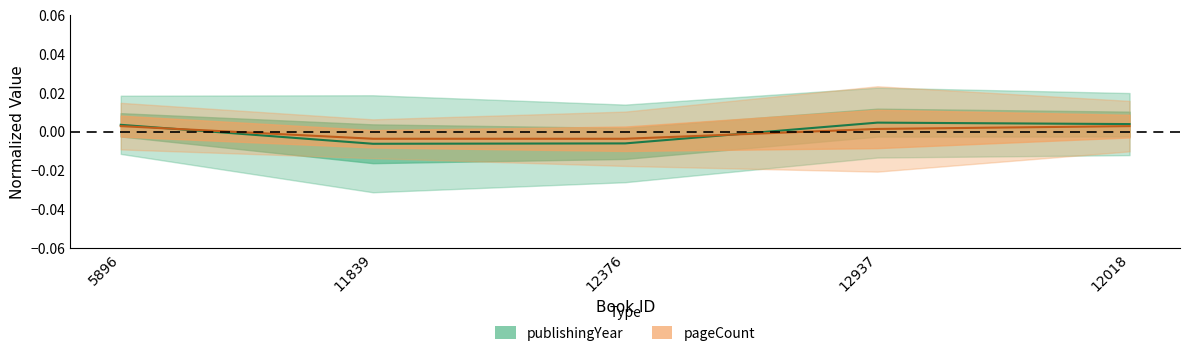

How many pageCount values are between 0 and 1?

3